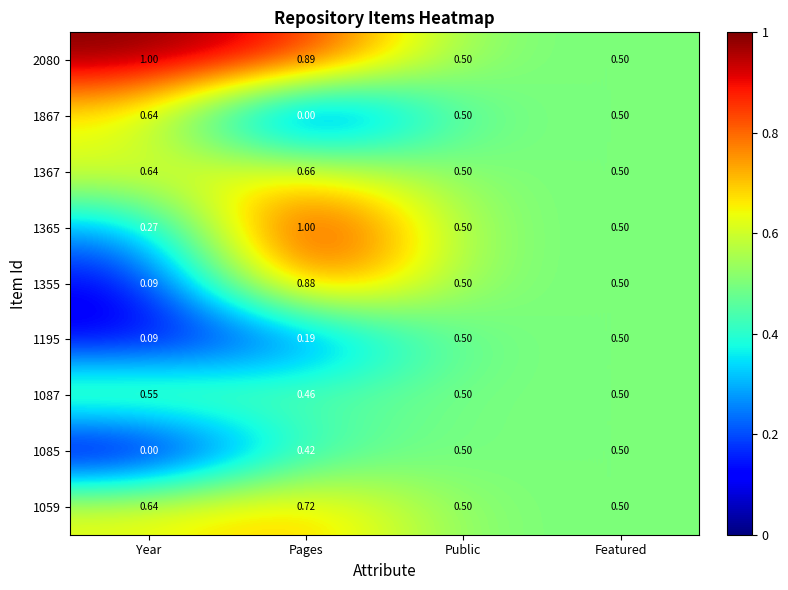

Is the value of 1059 at Year greater than the value of 1355 at Featured?

Yes